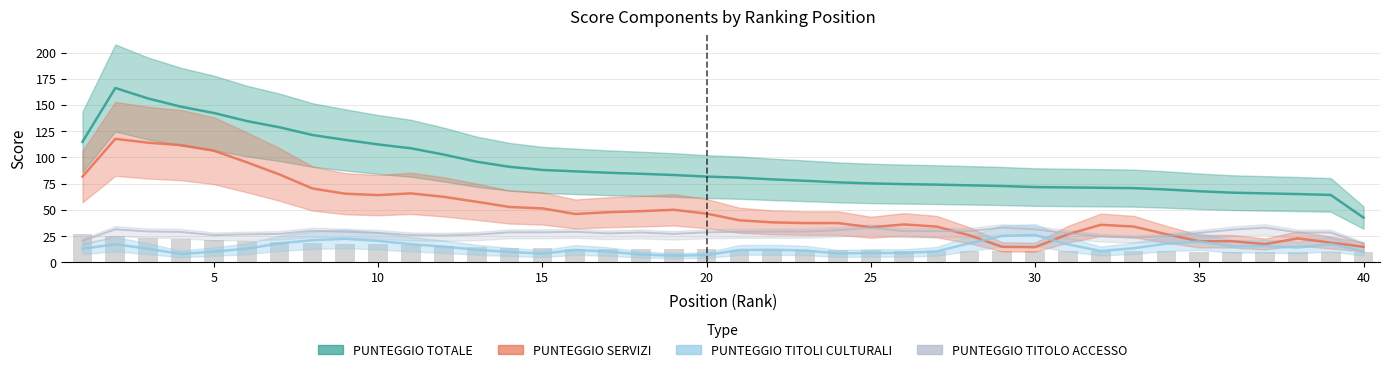

Which series has the largest range (max minus min)?

PUNTEGGIO TOTALE